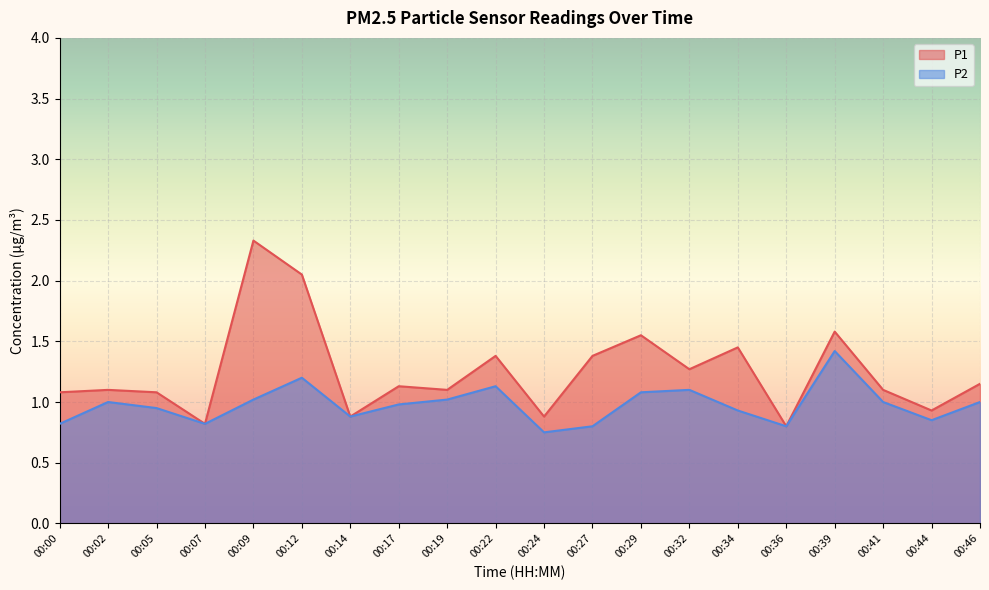

True or false: P1 and P2 cross at least once.

False